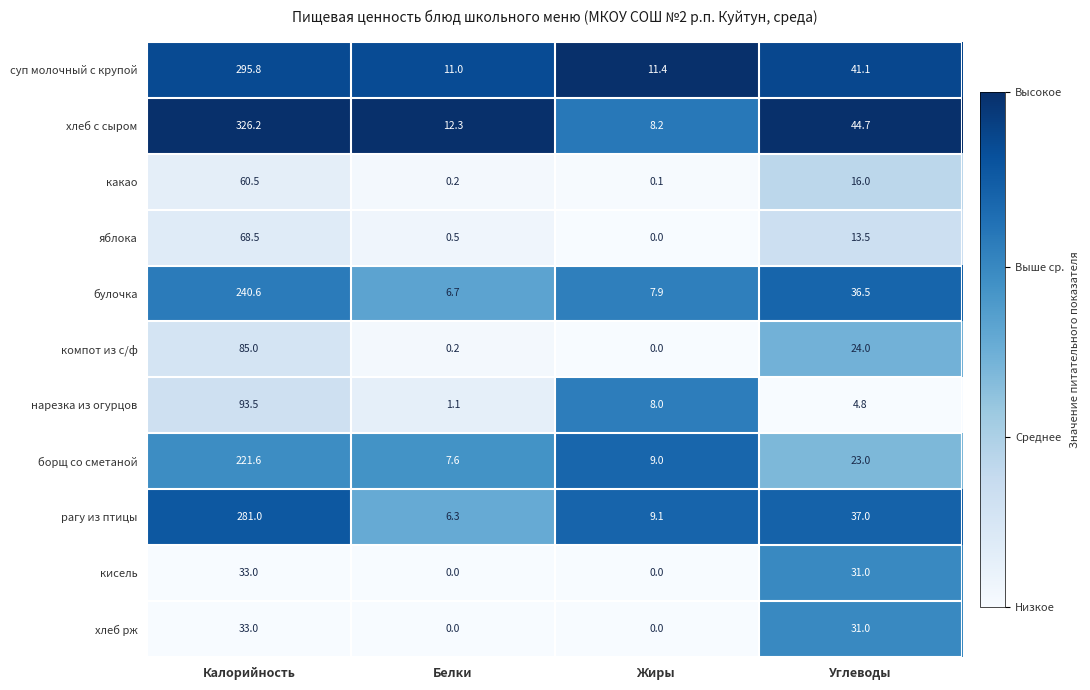

What is the difference between the second highest and minimum values in the хлеб рж series?

31.0